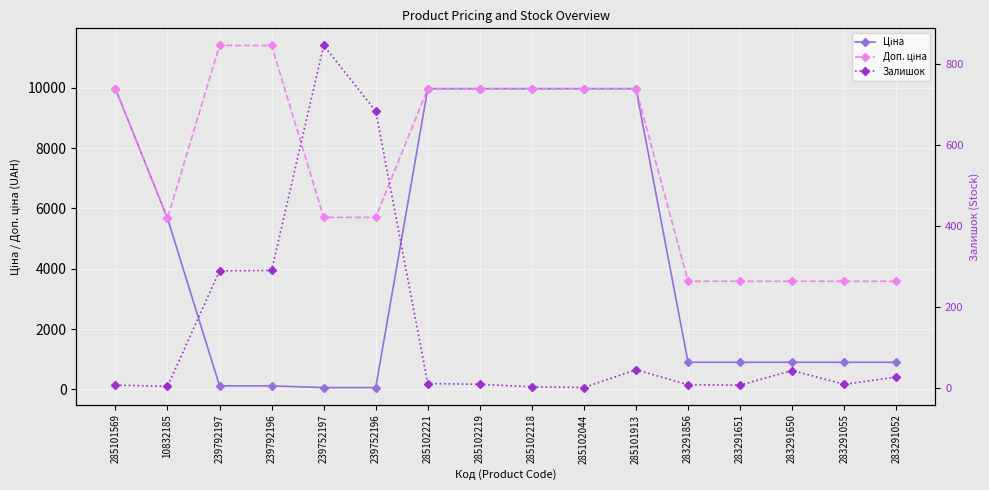

At which category is the sum across all series the highest?

285101913